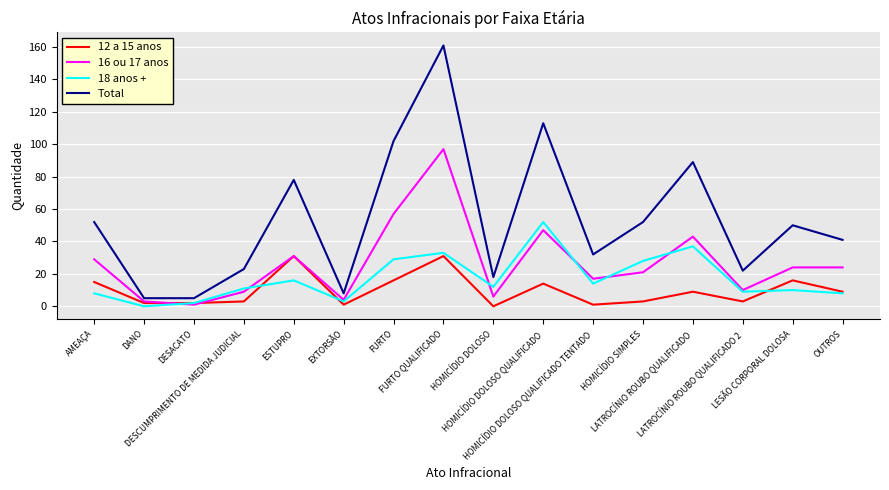

How many lines are shown in the chart?

4